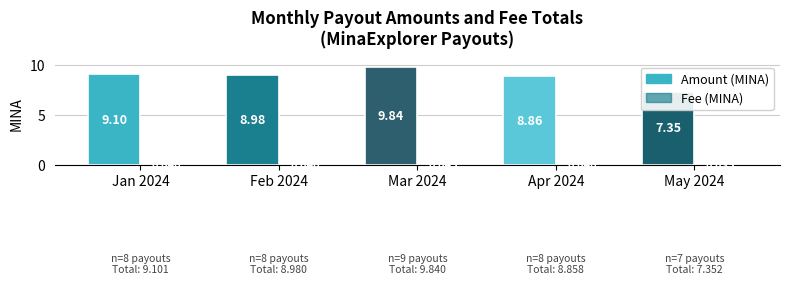

Which series has the largest range (max minus min)?

Amount